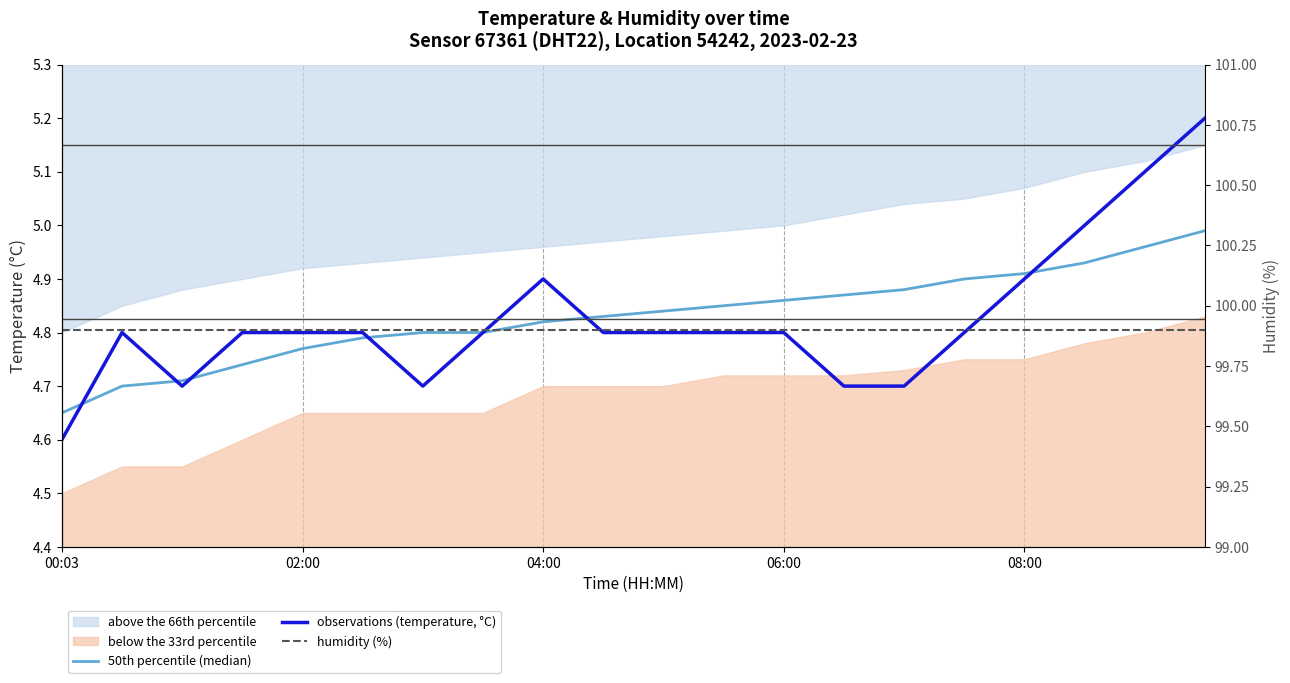

Rank the series by their maximum value, from lowest to highest.

50th percentile (median), observations (temperature, °C), humidity (%)